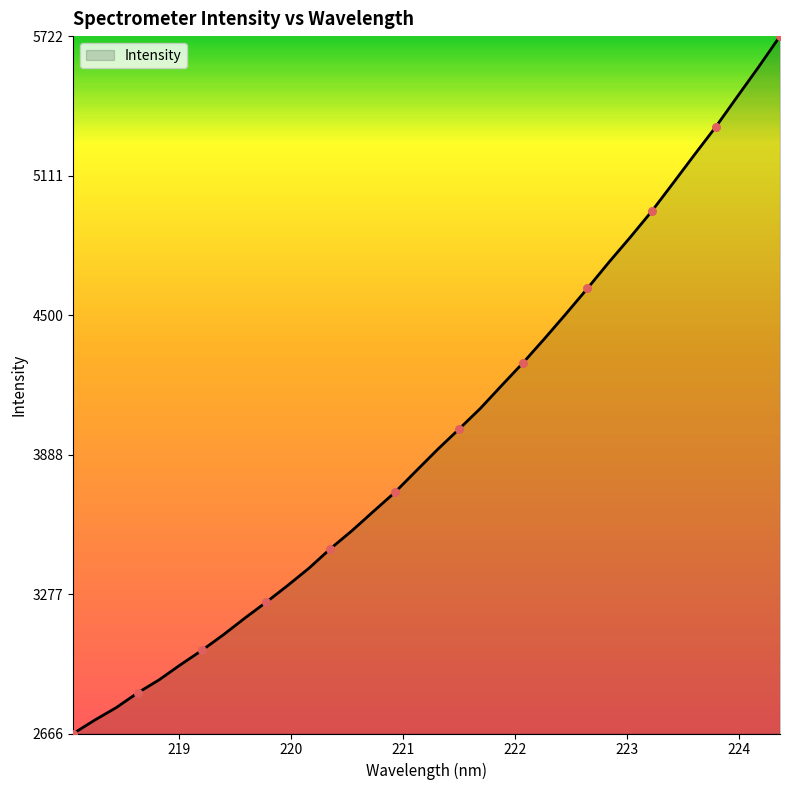

What is the greatest value displayed?

5722.6